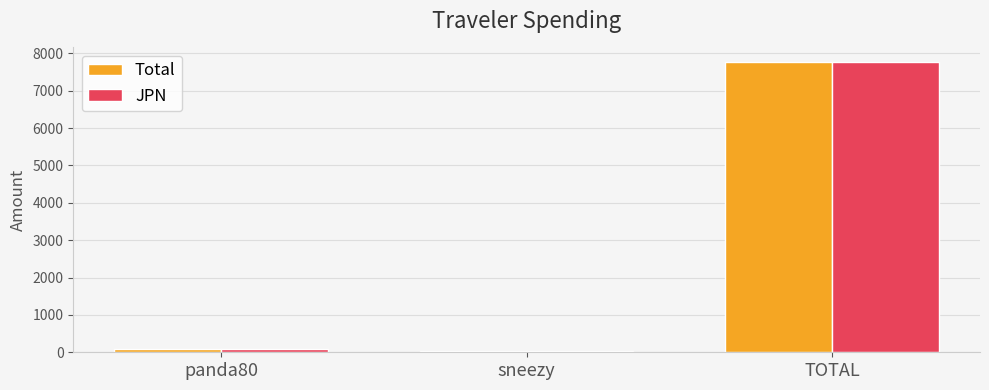

What position from the left is panda80?

1